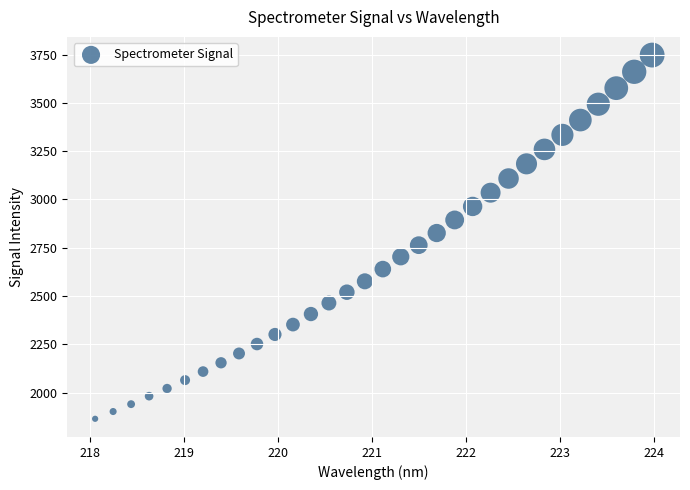

What is the range of X values (max minus min)?

5.9